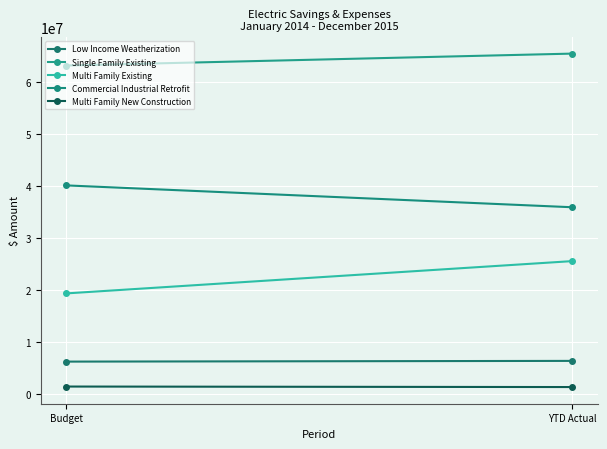

What value does the Multi Family New Construction series have at YTD Actual?

1297657.8